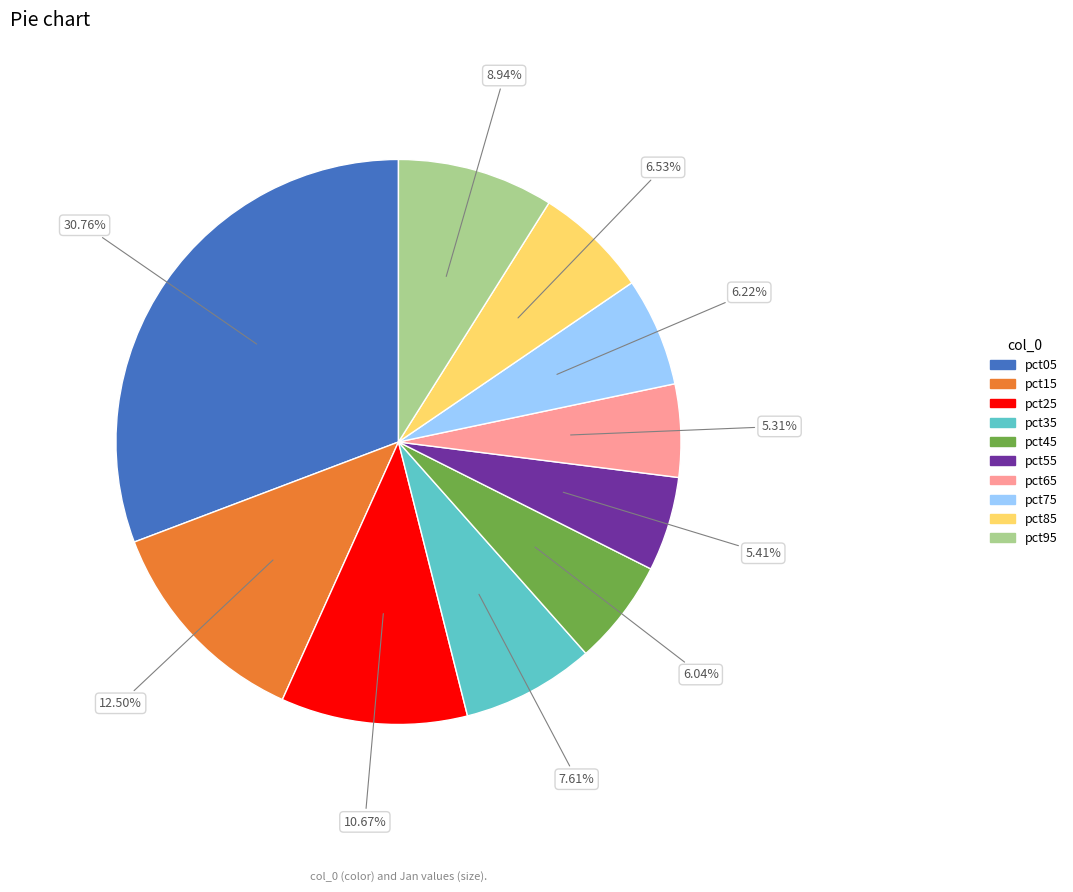

What percentage is the pct65 slice, to the nearest percent?

5%